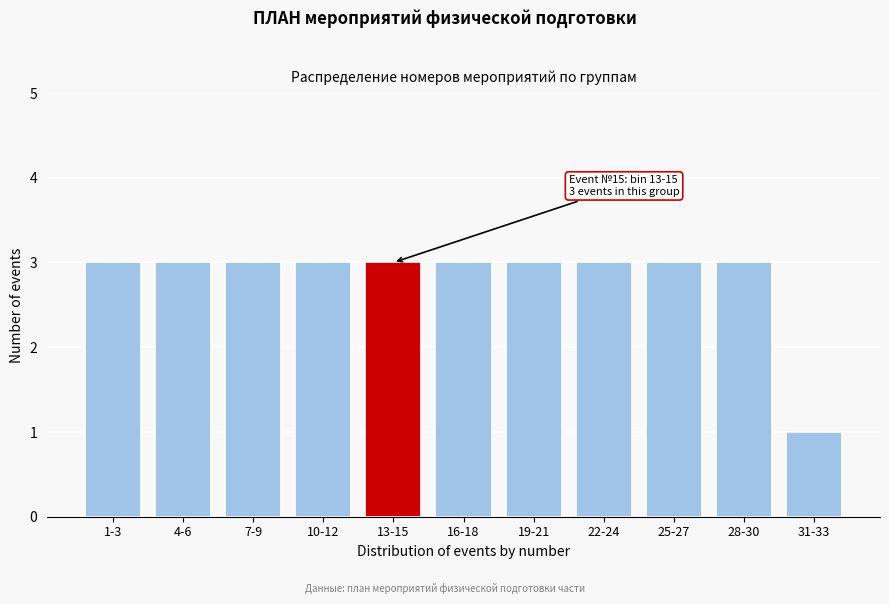

Reading left to right, extract all data points from this chart.

3	3	3	3	3	3	3	3	3	3	1